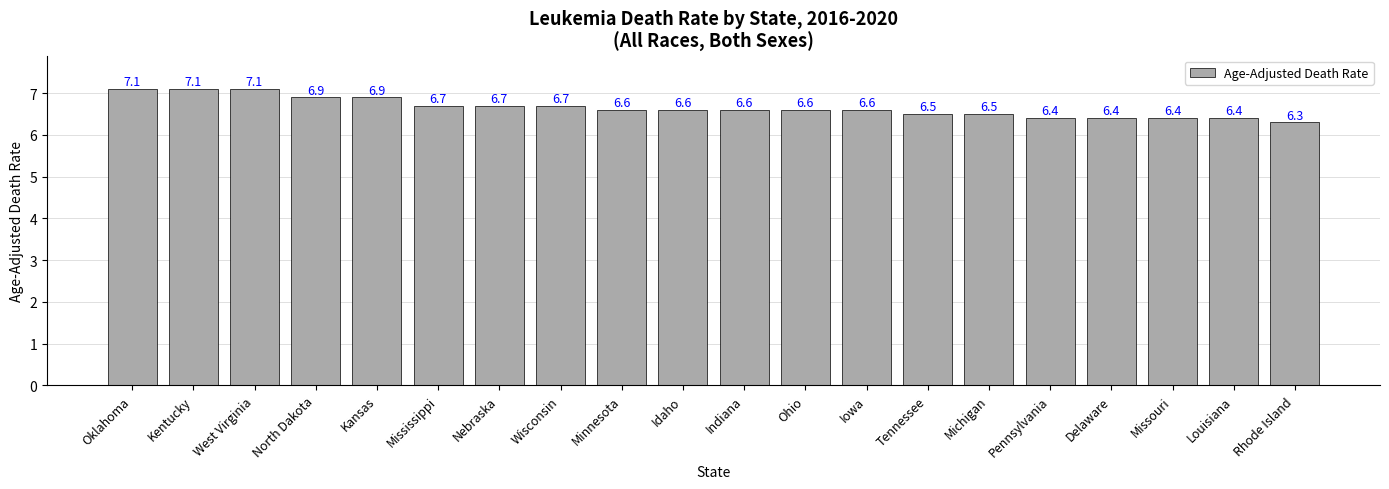

What is the change in value from Minnesota to Missouri?

-0.2